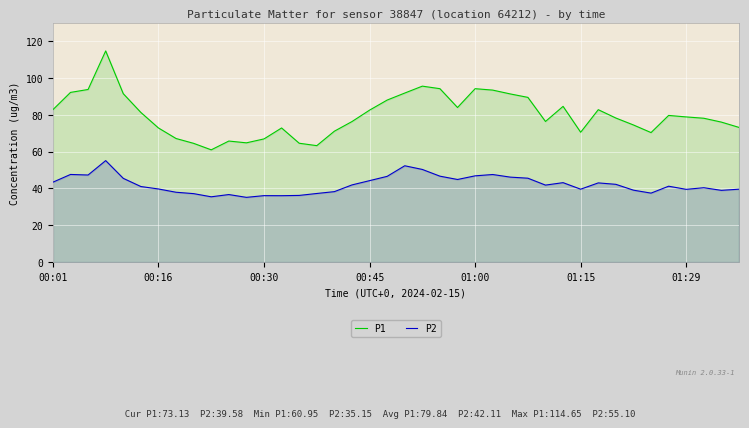

At which label does P2 first exceed 41?

00:01